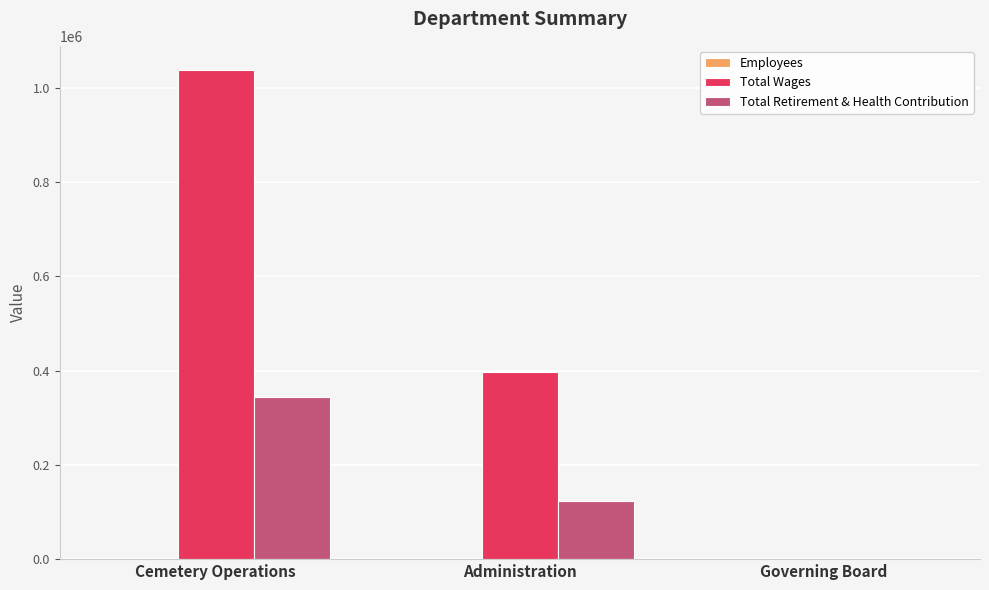

Between Cemetery Operations and Administration, which series saw the biggest shift?

Total Wages